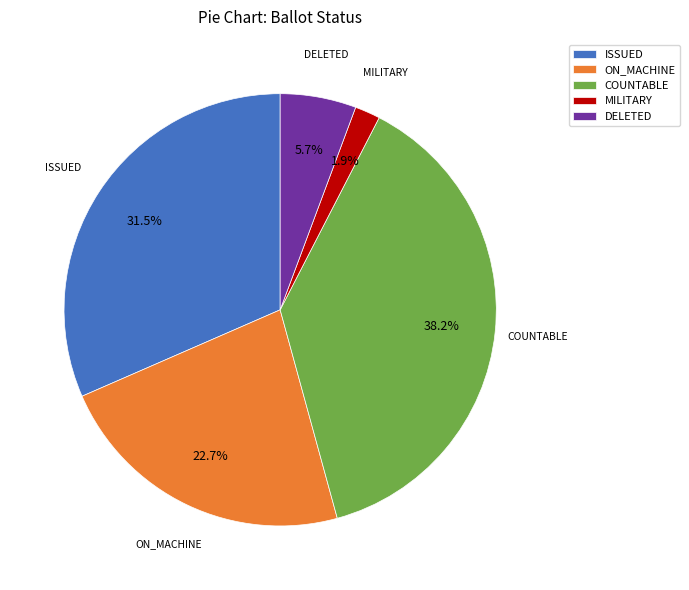

Does COUNTABLE represent more than half of the total?

No